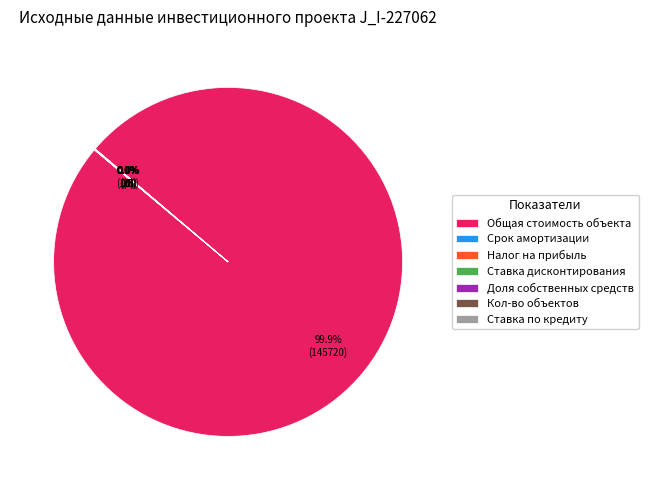

What is the largest slice in the pie chart?

Общая стоимость объекта